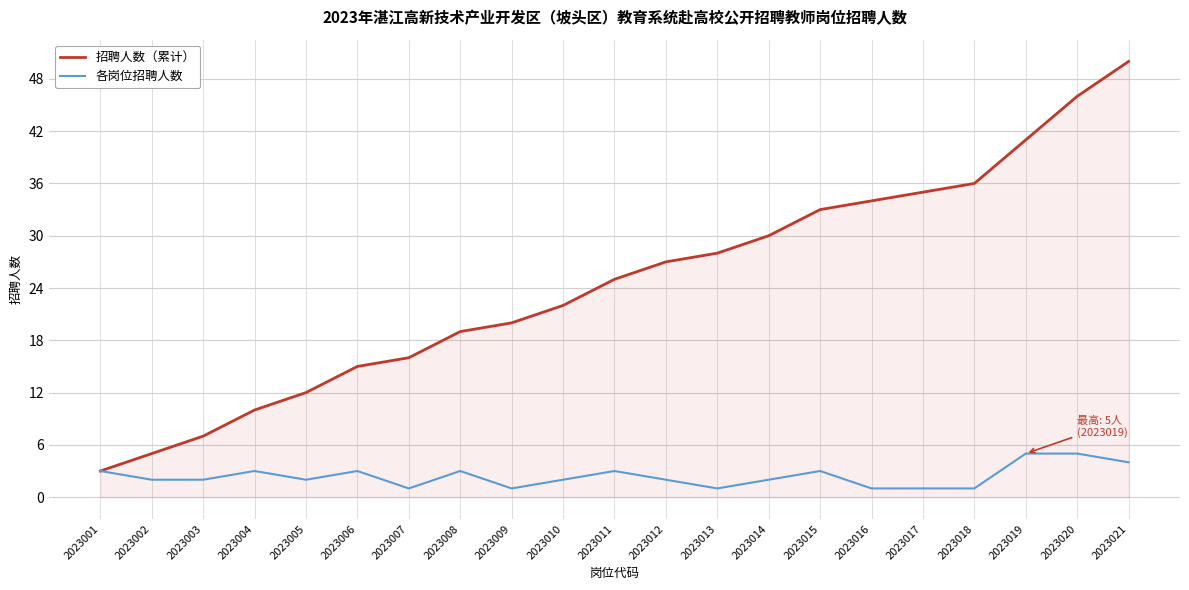

Is it true that 各岗位招聘人数 equals 4 at 2023005?

False